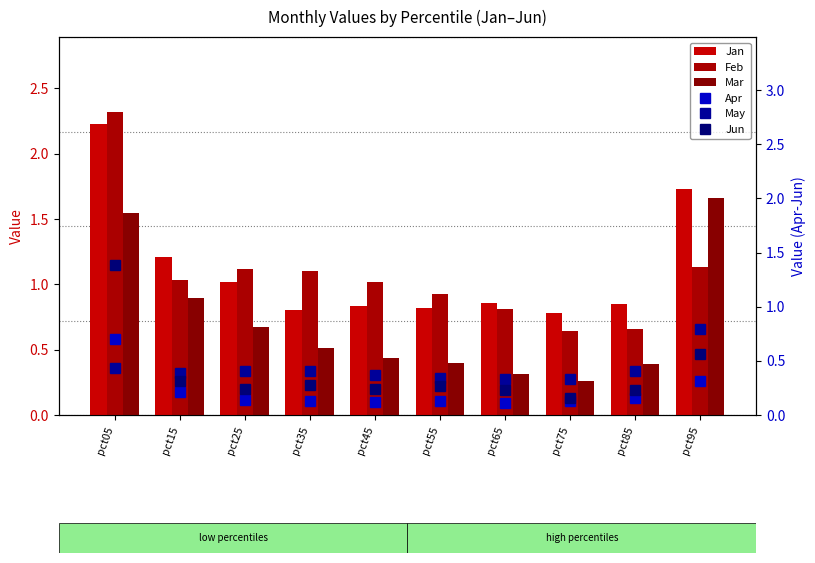

Read the Mar value at pct45.

0.4